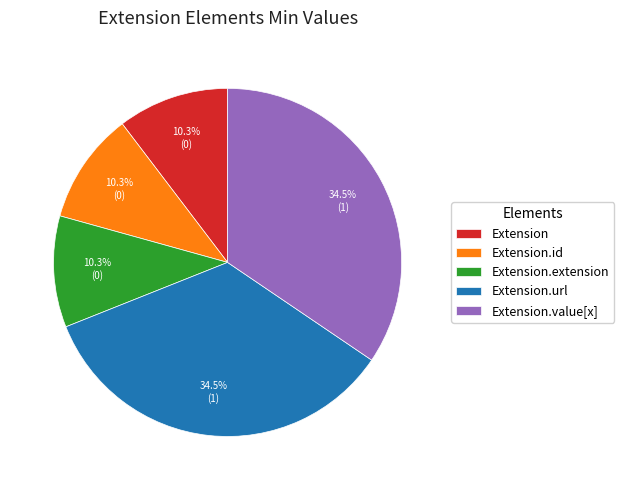

To the nearest percent, what is the combined percentage of Extension.value[x] and Extension.id?

45%